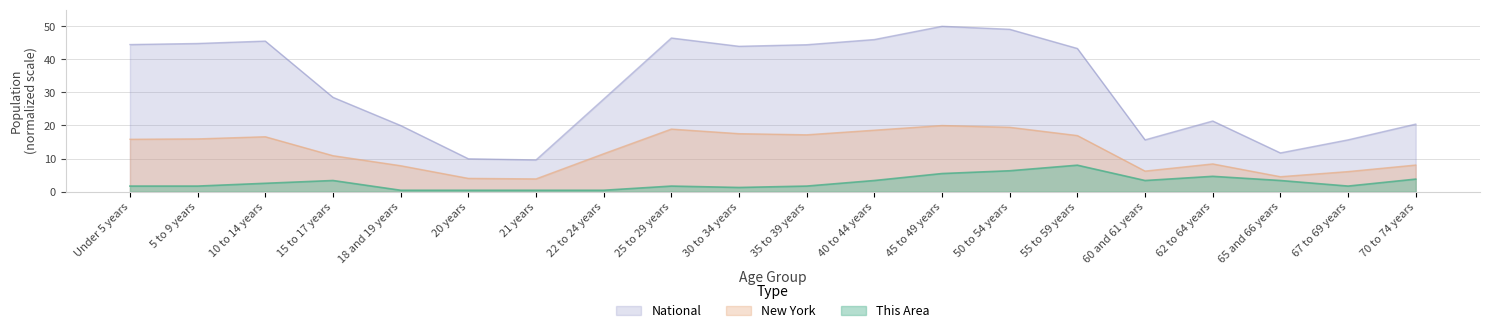

Which series has the widest spread of values?

National